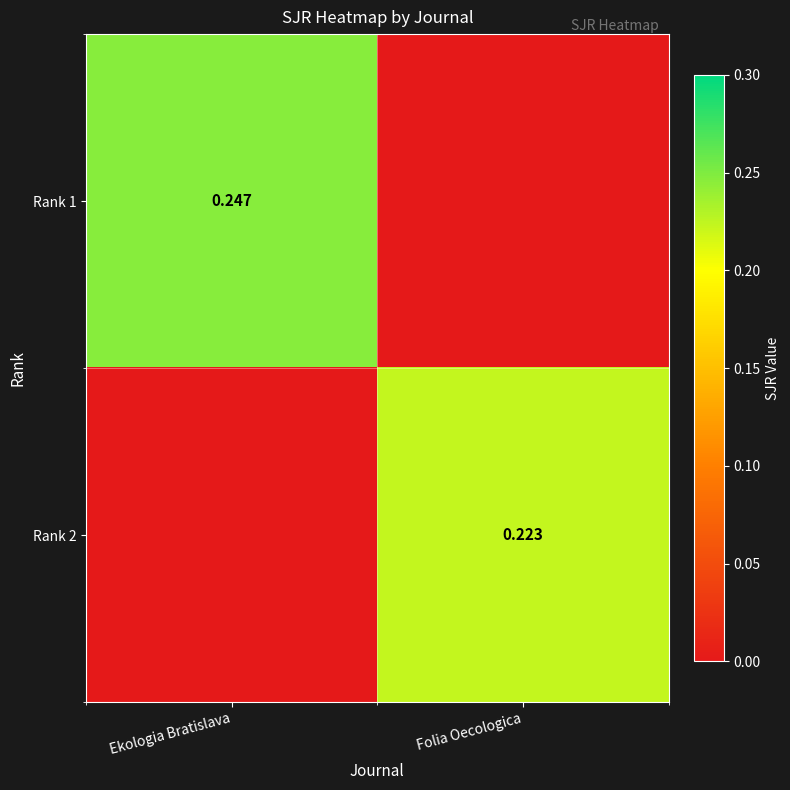

At Ekologia Bratislava, list the series in order from smallest to largest.

Rank 2, Rank 1